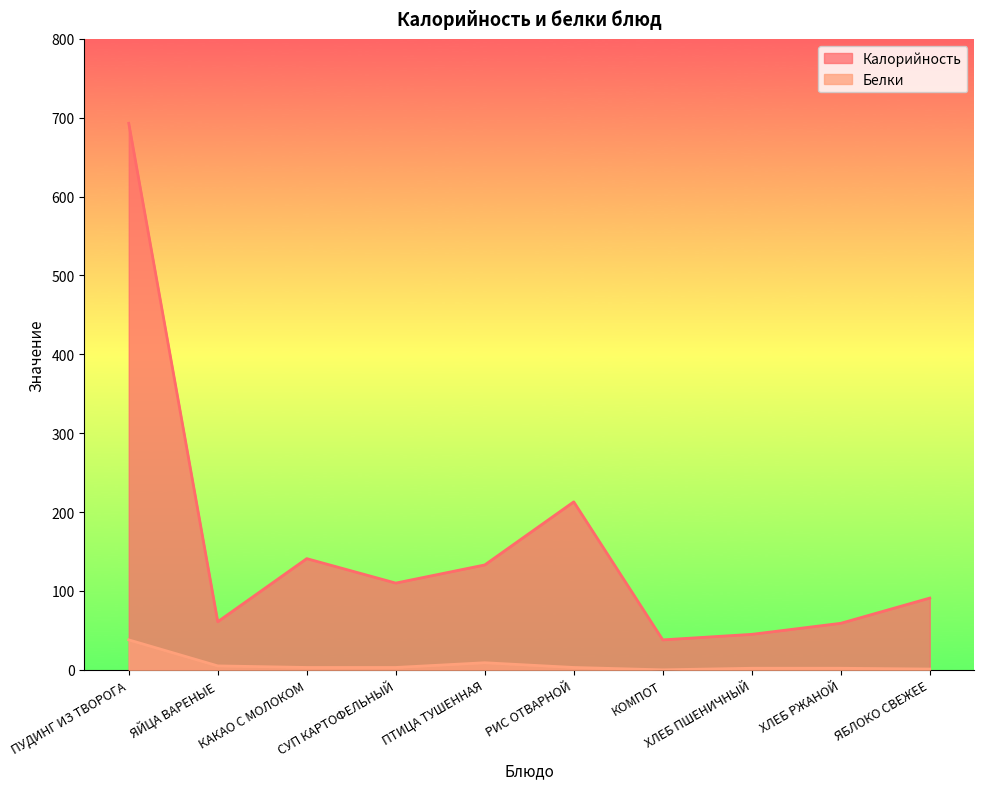

Which series has the largest total across all categories?

Калорийность